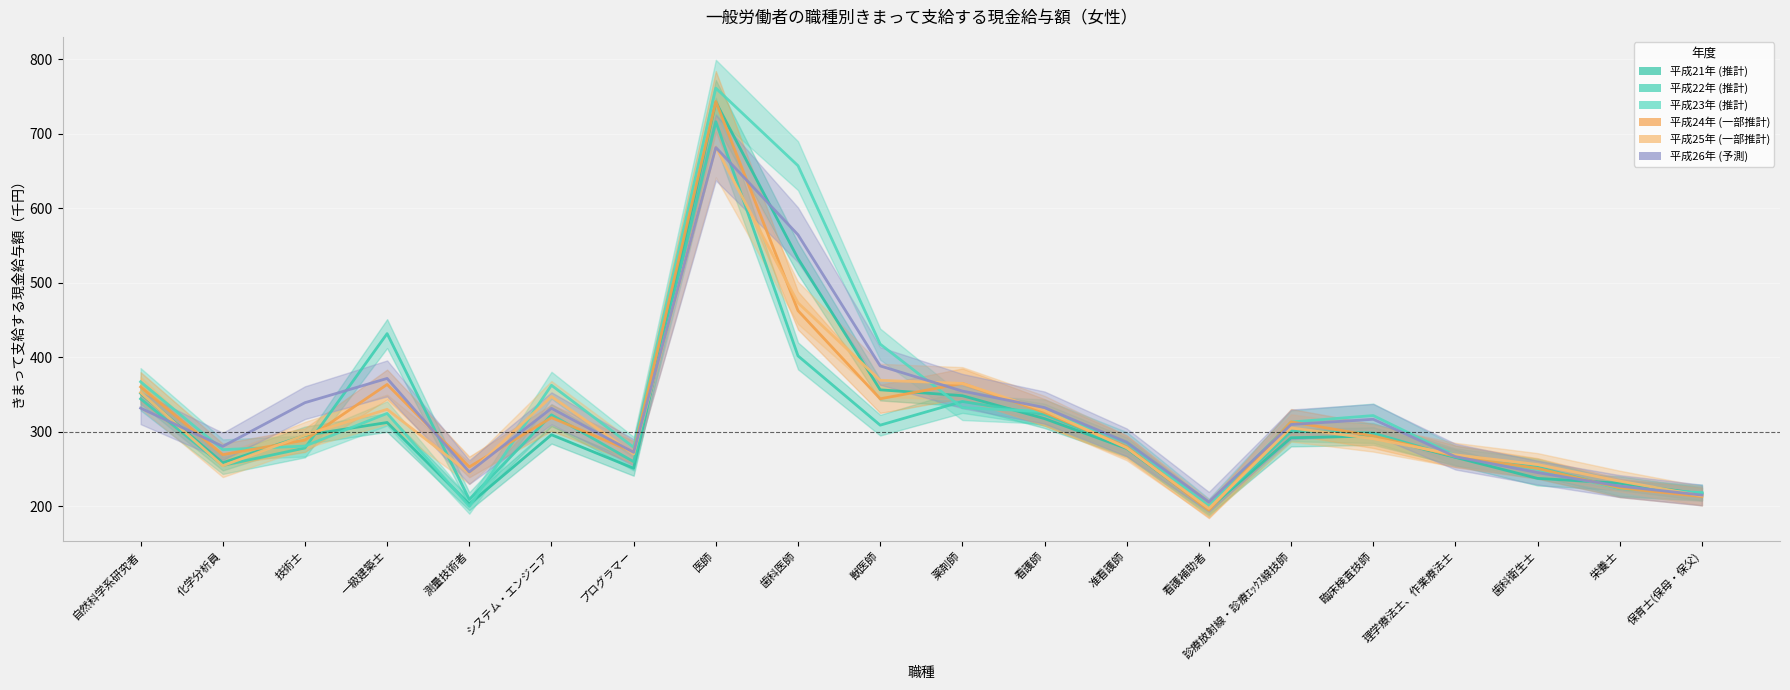

What is the label of the 10th point from the left?

獣医師